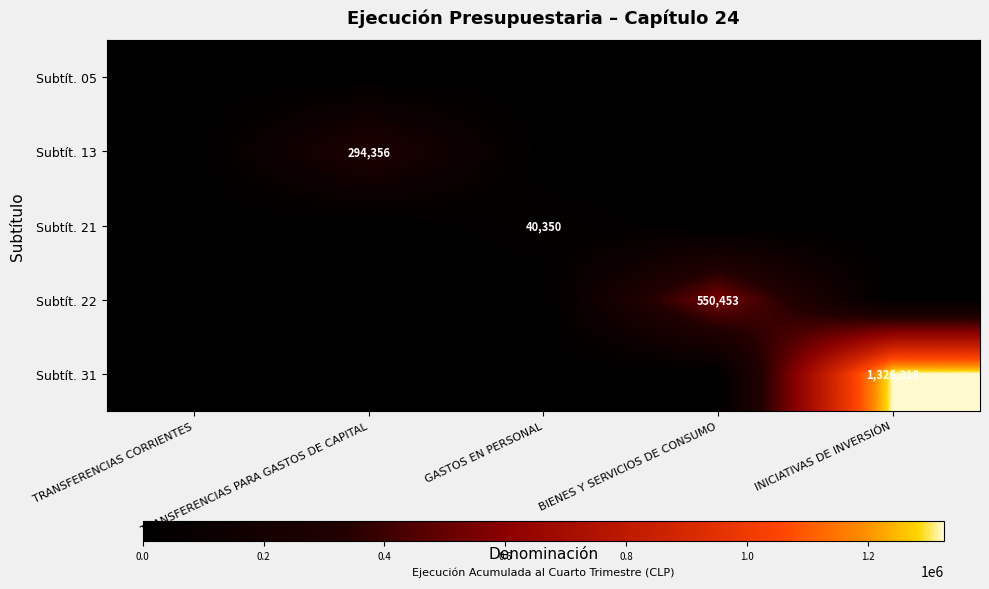

What is the sum of all Subtít. 21 values?

40350